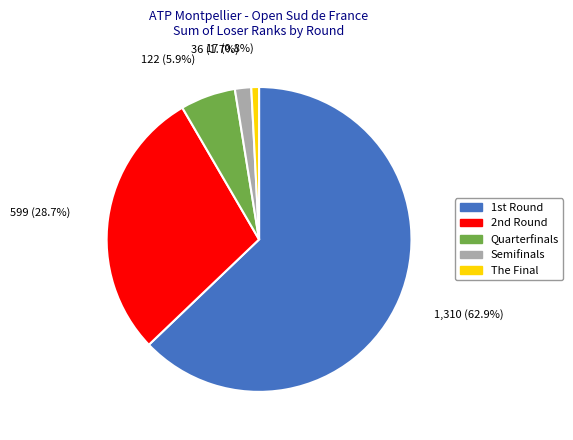

Between Quarterfinals and The Final, which is larger?

Quarterfinals